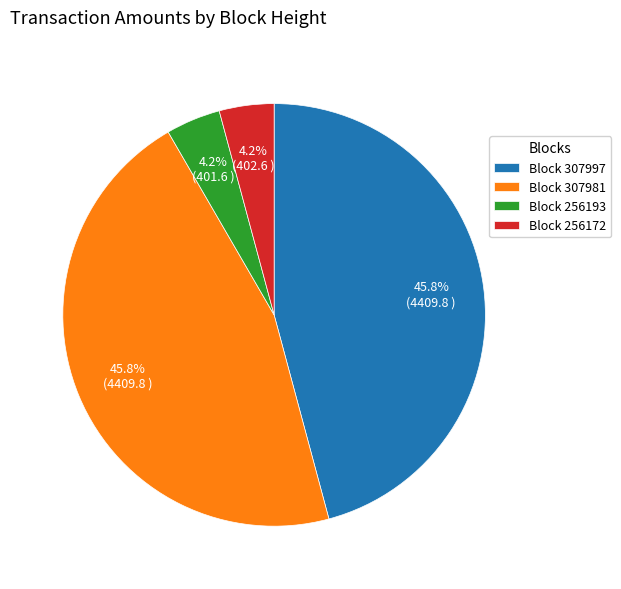

Is there a majority slice in this chart?

No